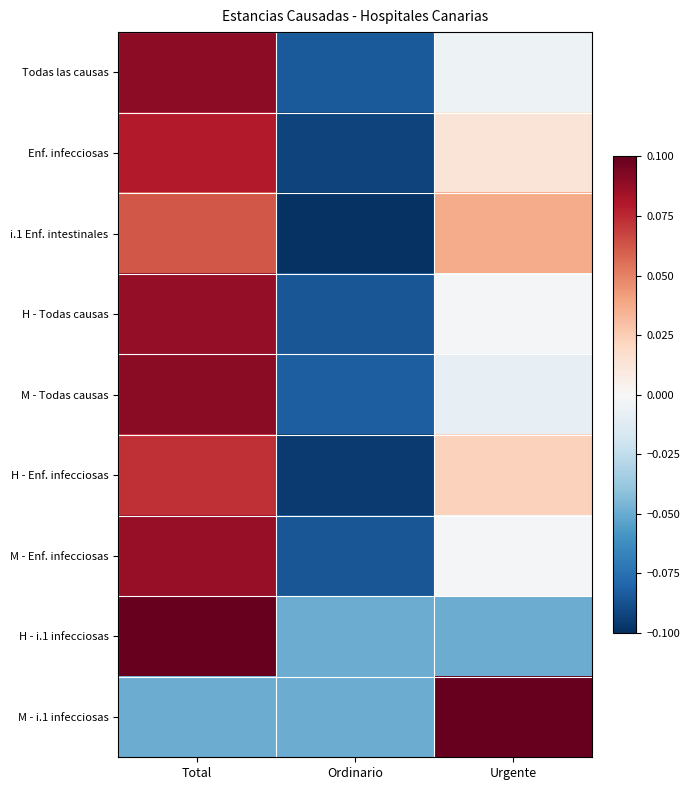

At Total, list the series in order from largest to smallest.

H - i.1 infecciosas, M - Todas causas, Todas las causas, H - Todas causas, M - Enf. infecciosas, Enf. infecciosas, H - Enf. infecciosas, i.1 Enf. intestinales, M - i.1 infecciosas